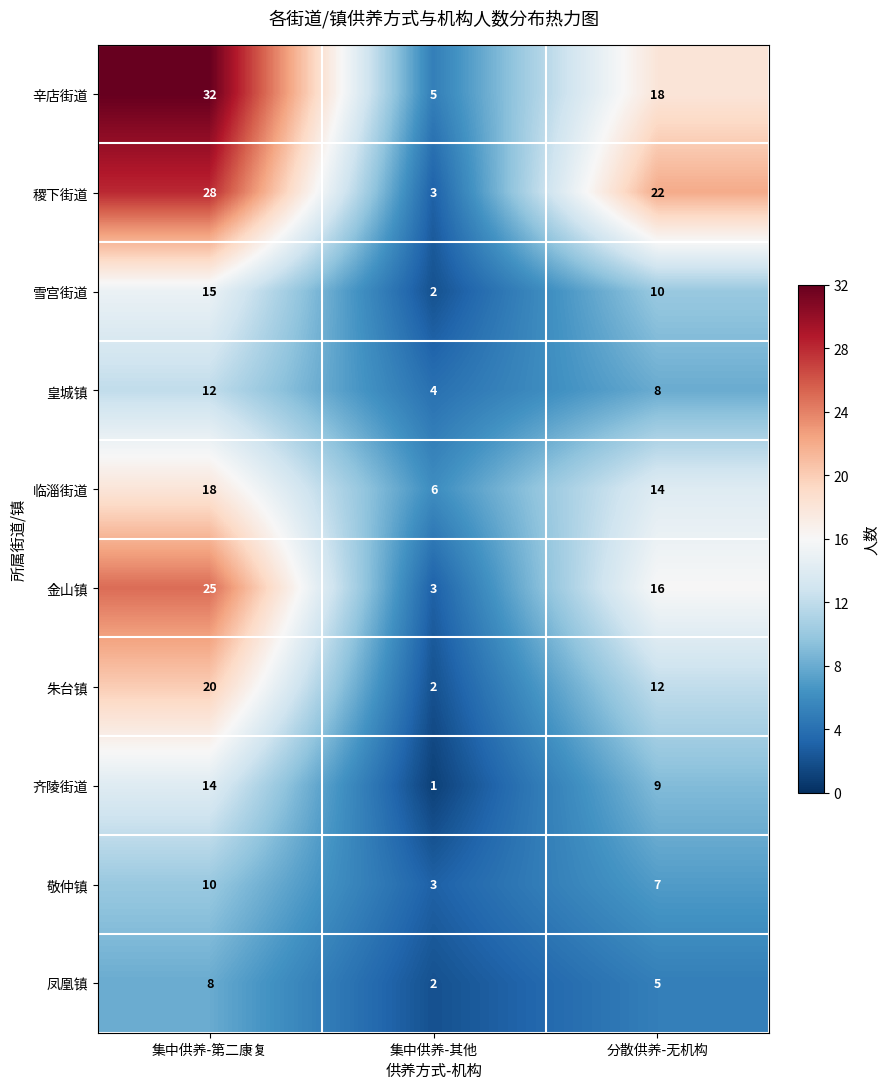

How many data points in 皇城镇 are less than 8?

1